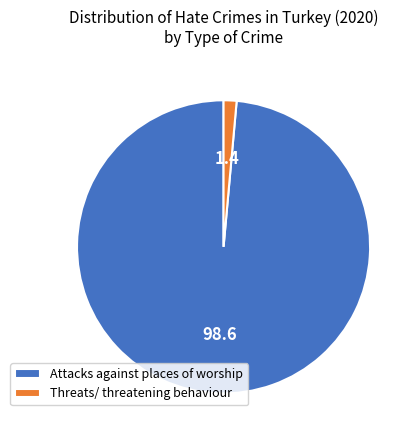

What is the smallest slice in the pie chart?

Threats/ threatening behaviour